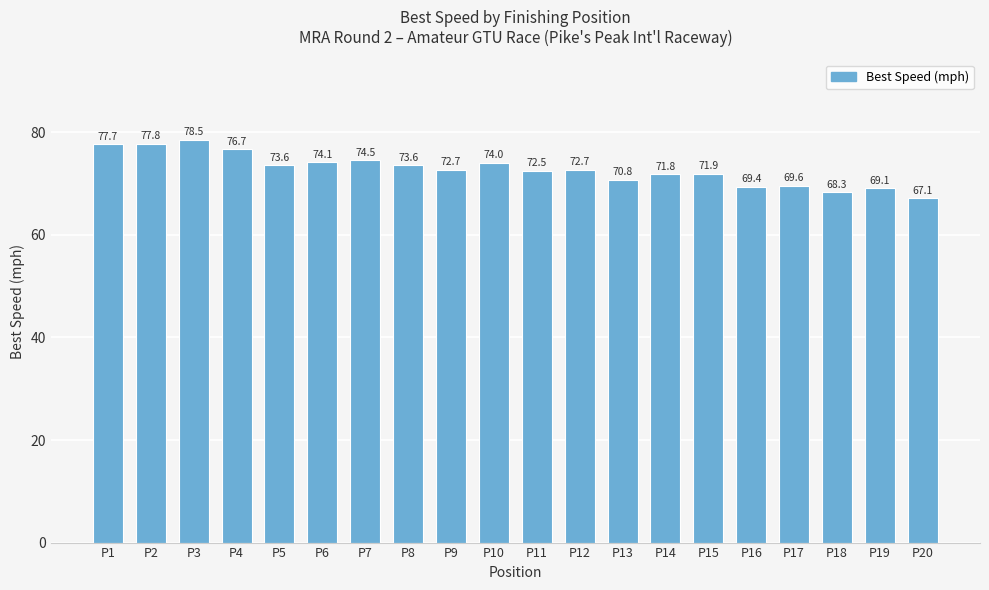

What is the sum of the values at P12 and P10?

146.7